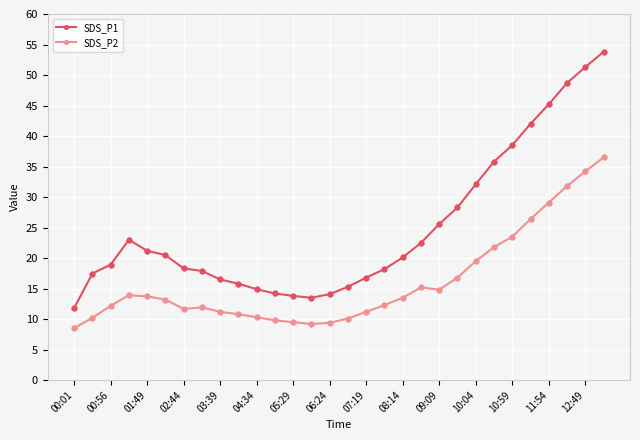

True or false: SDS_P1 has more than 0 interior local peaks.

True